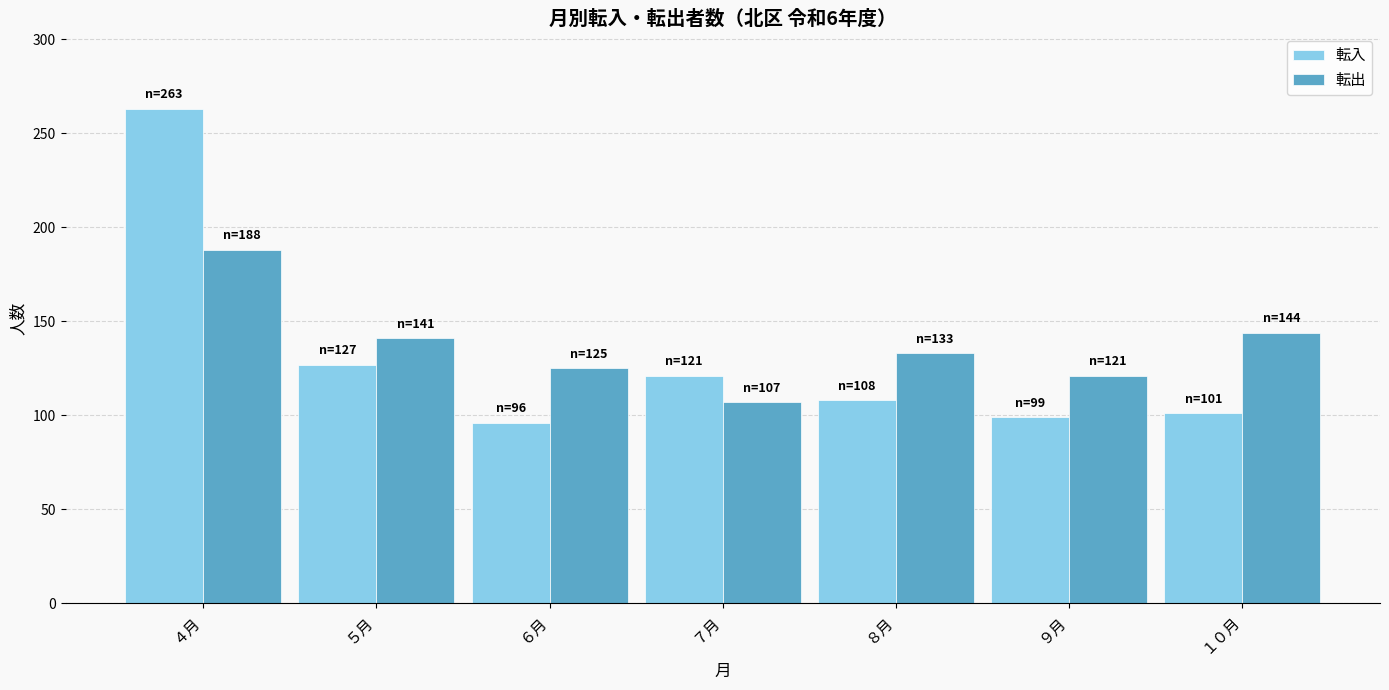

At which category is the sum across all series the highest?

４月